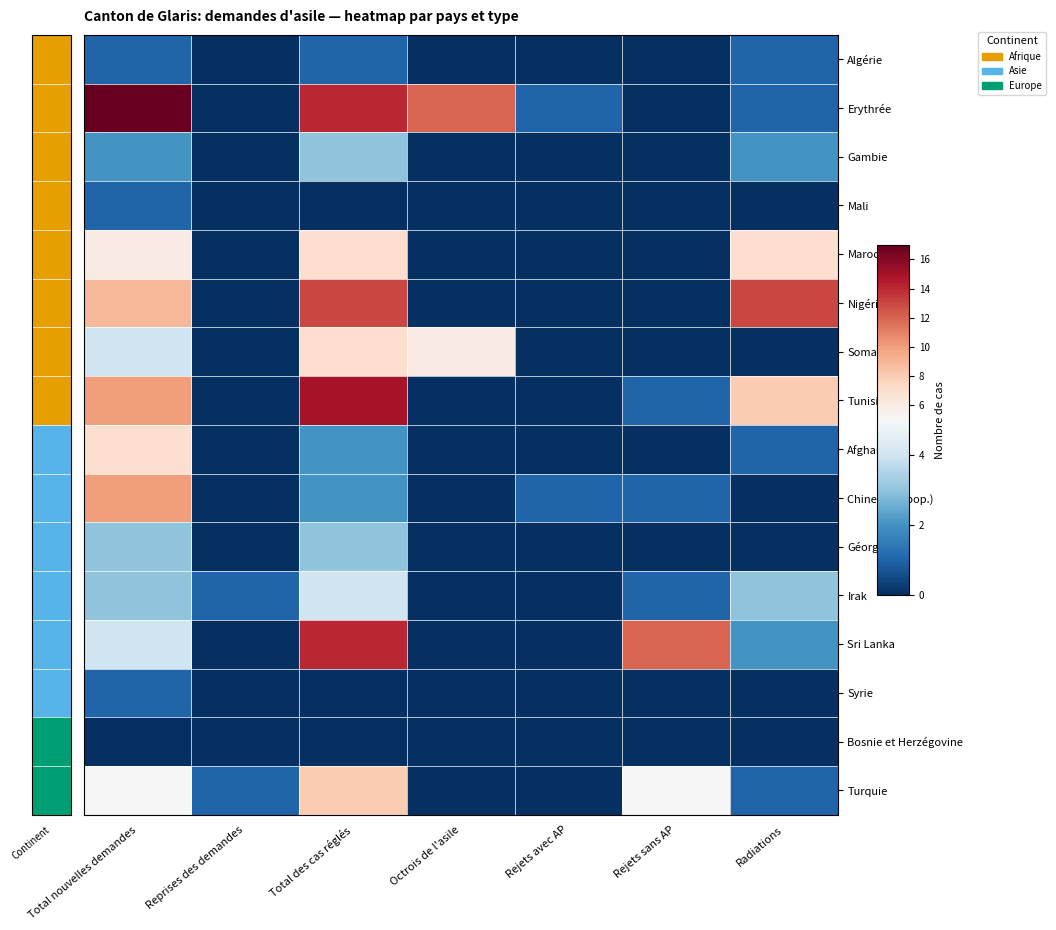

Which has a higher value, Total des cas réglés or Reprises des demandes?

Total des cas réglés